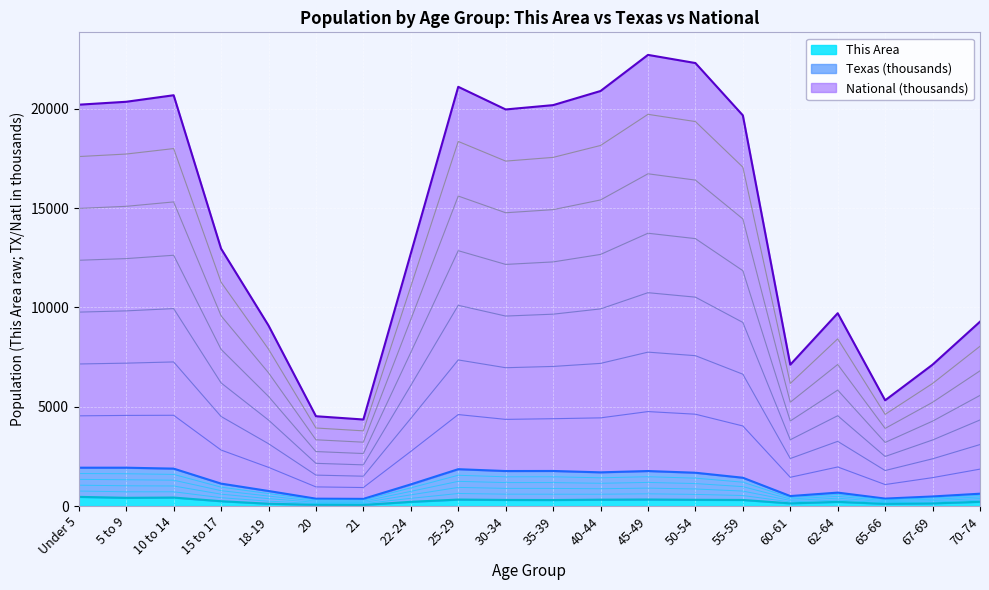

Between 20 and 25-29, which series saw the biggest shift?

National